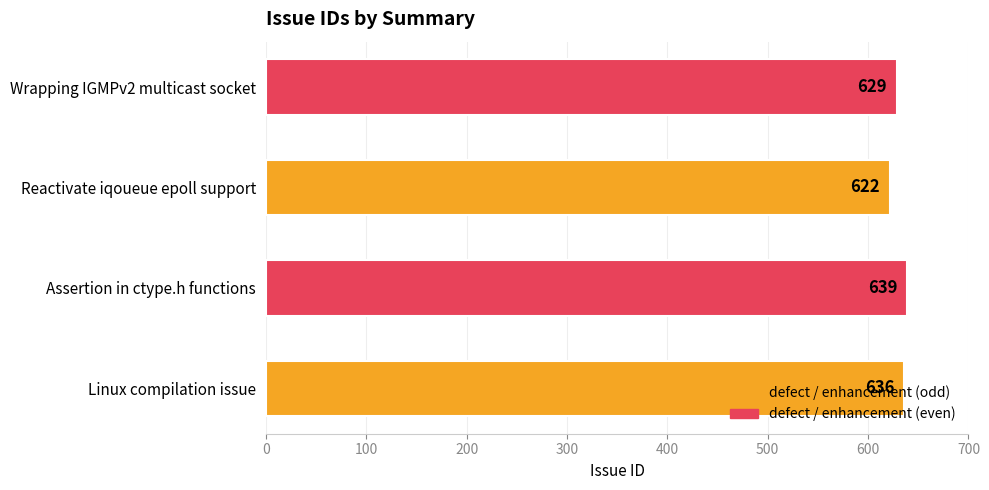

Count the values in the range 629 to 639.

3